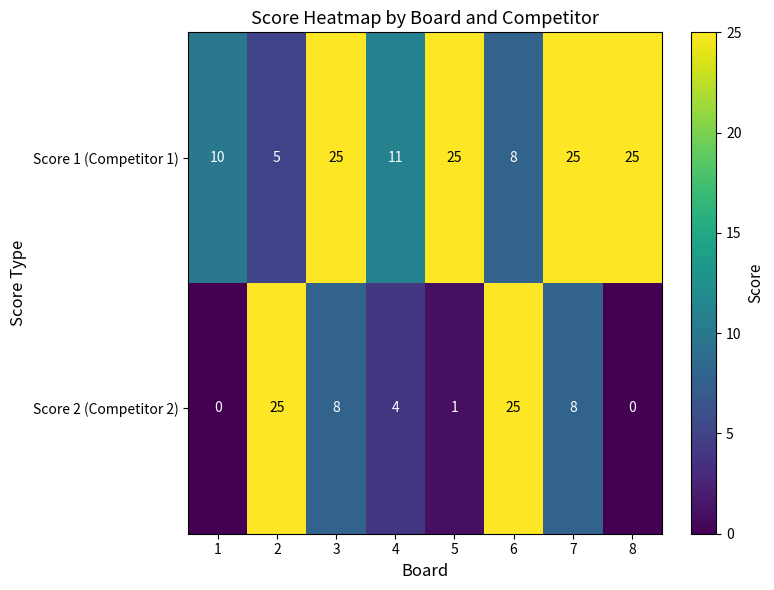

List the series in order of their overall mean, lowest first.

Score 2 (Competitor 2), Score 1 (Competitor 1)